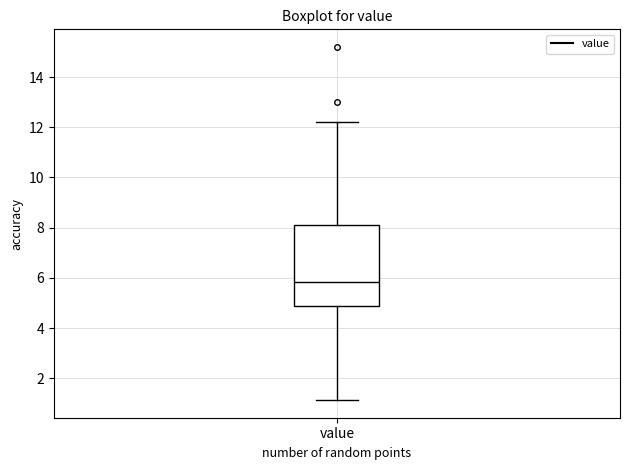

Read this box plot against the y-axis: the position of the median line, the range covered by the box, and the ends of both whiskers. The values are not printed on the chart, so give them approximately, as read against the axis.

median 5.8, box 4.8 to 8.0, whiskers 1.2 to 12.2